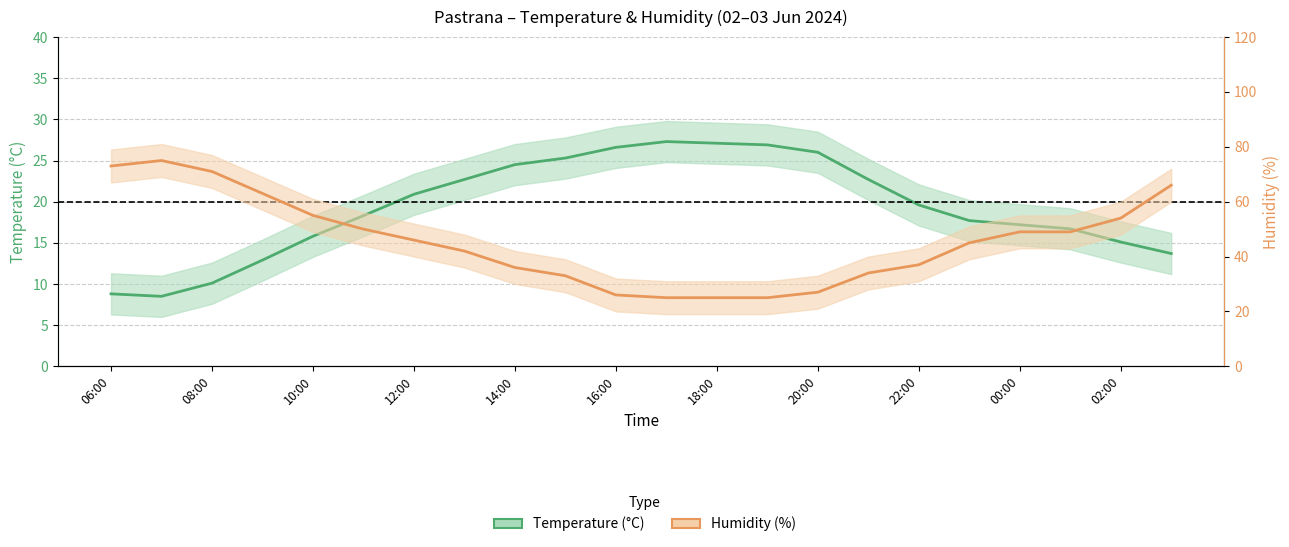

The value of Humidity (%) at 06:00 is 45.7. True or false?

False